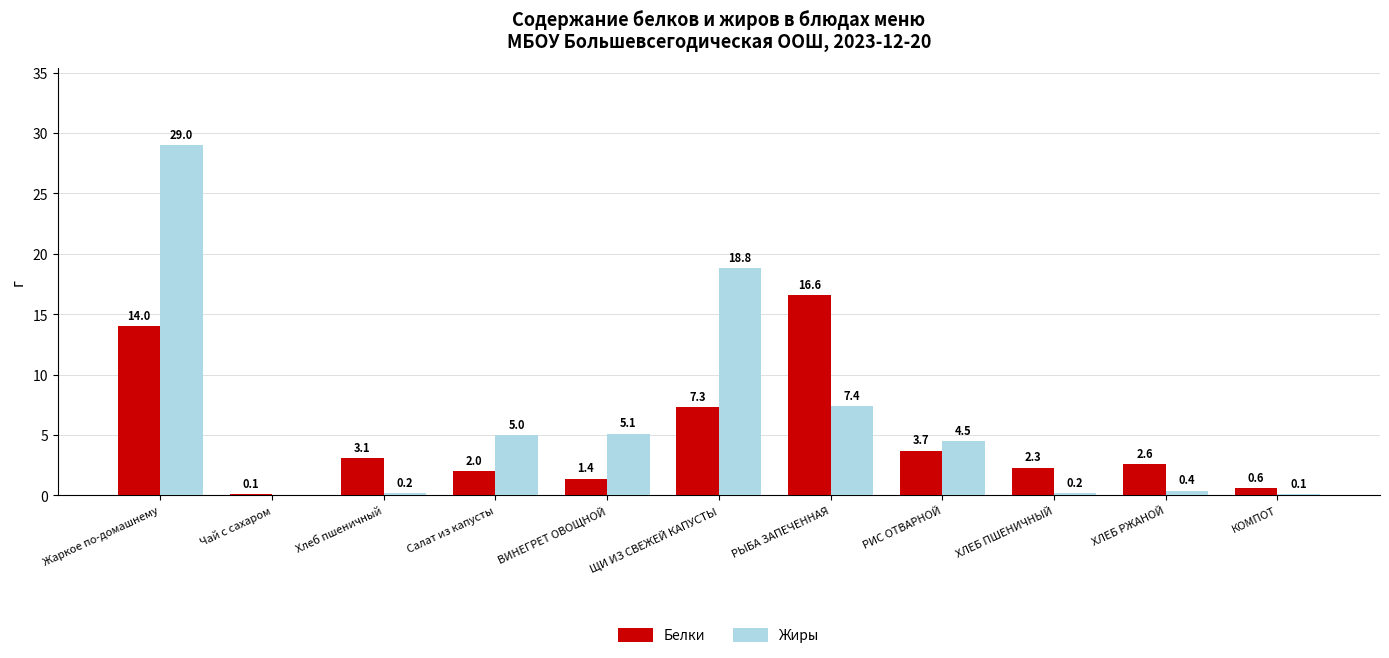

Is it true that Белки equals 16.6 at РЫБА ЗАПЕЧЕННАЯ?

True